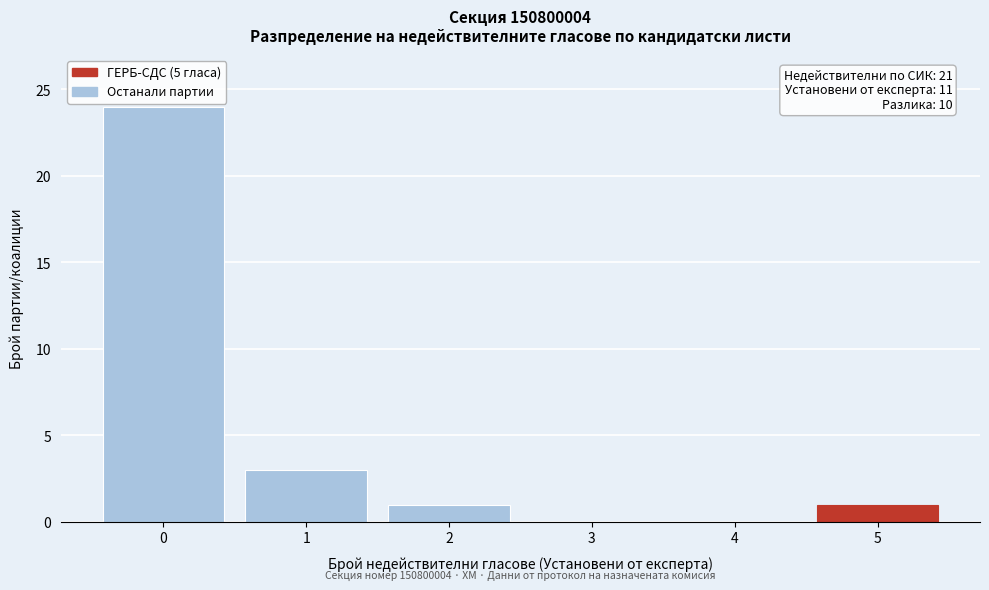

Reading left to right, what are all the values shown in this chart?

0=24	1=3	2=1	3=0	4=0	5=1